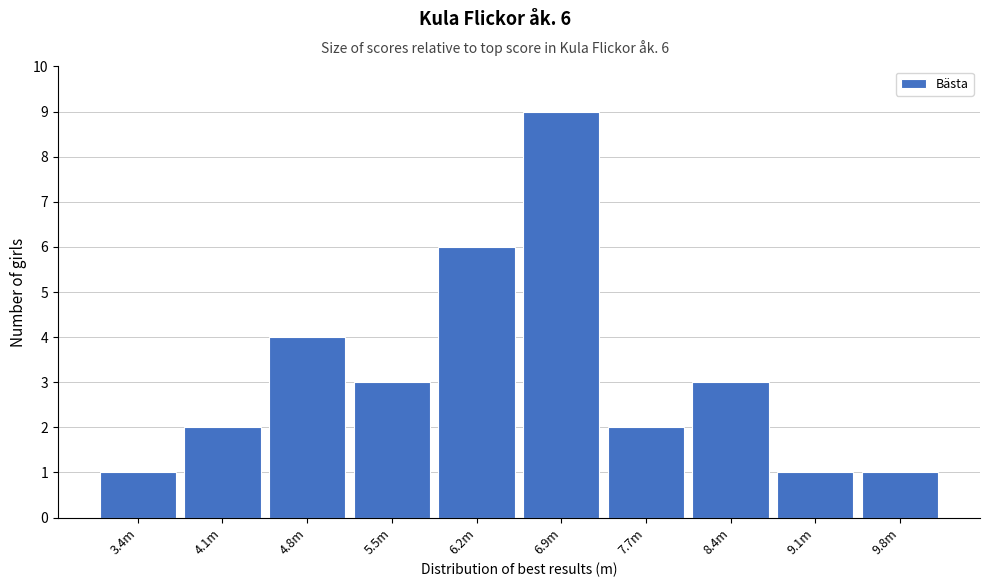

Reading left to right, what are all the values shown in this chart?

1	2	4	3	6	9	2	3	1	1